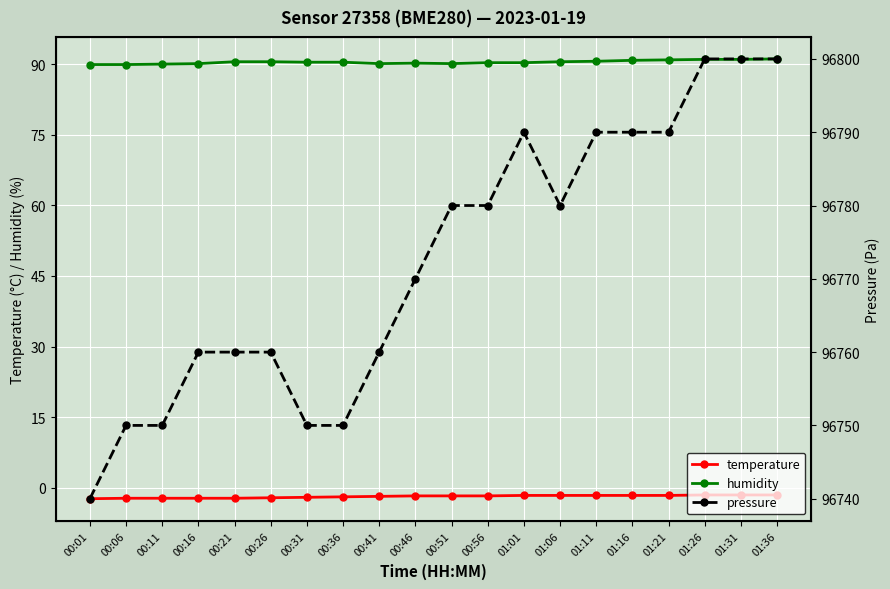

What is the total value across all series at 01:31?

96889.5